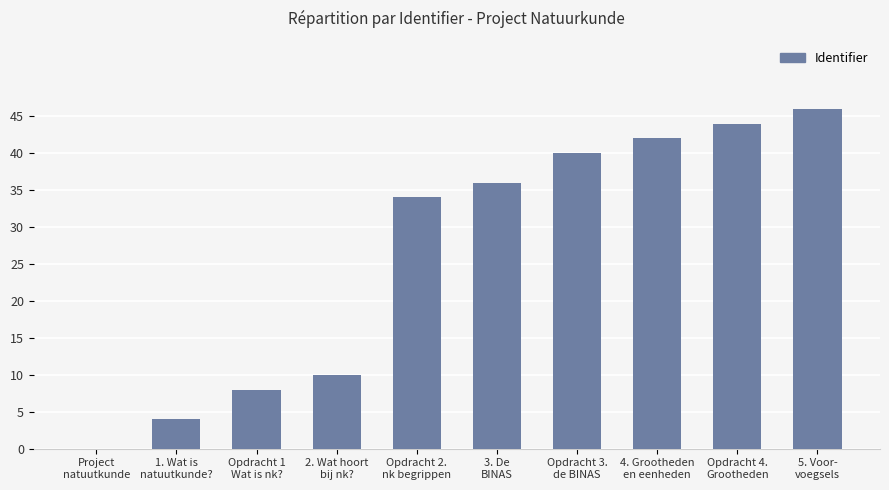

What is the approximate value at 5. Voor-
voegsels?

46